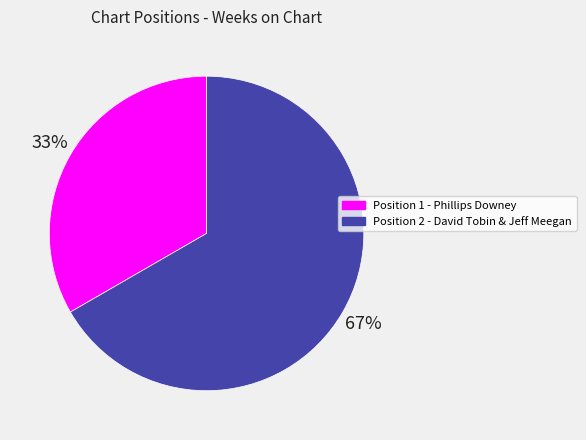

Rank the categories by value from highest to lowest.

Position 2 - David Tobin & Jeff Meegan, Position 1 - Phillips Downey